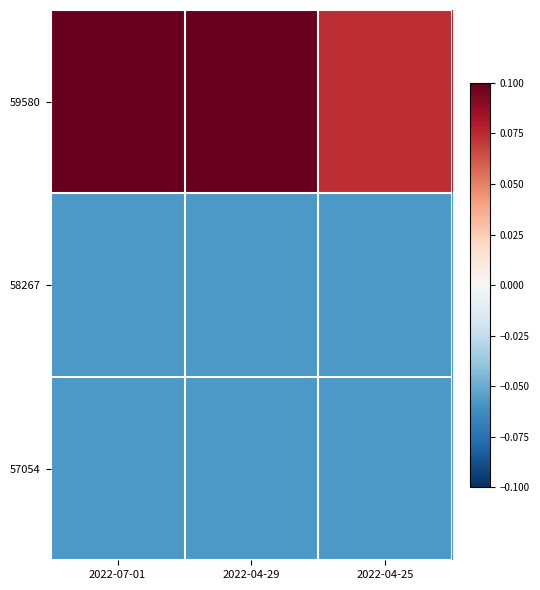

At which category does the chart reach its minimum across all series?

2022-07-01